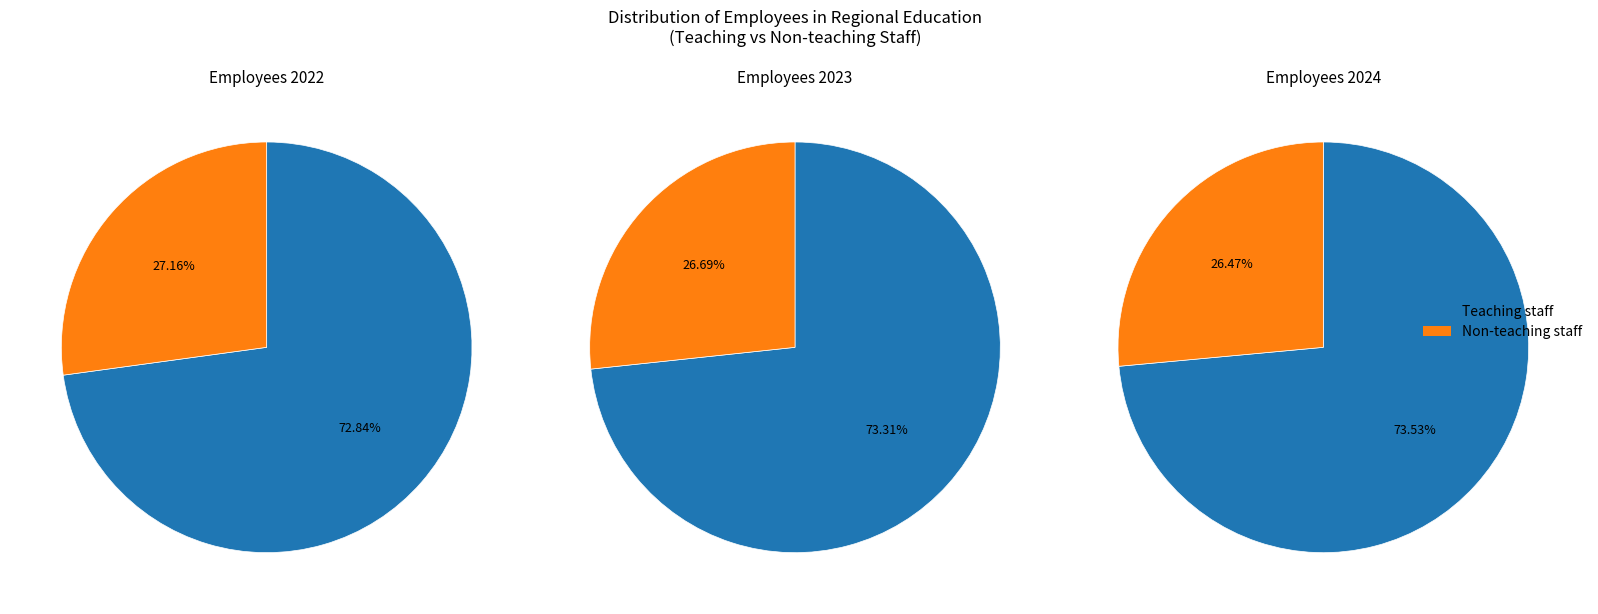

Rank the series at Teaching staff from lowest to highest value.

2022, 2023, 2024